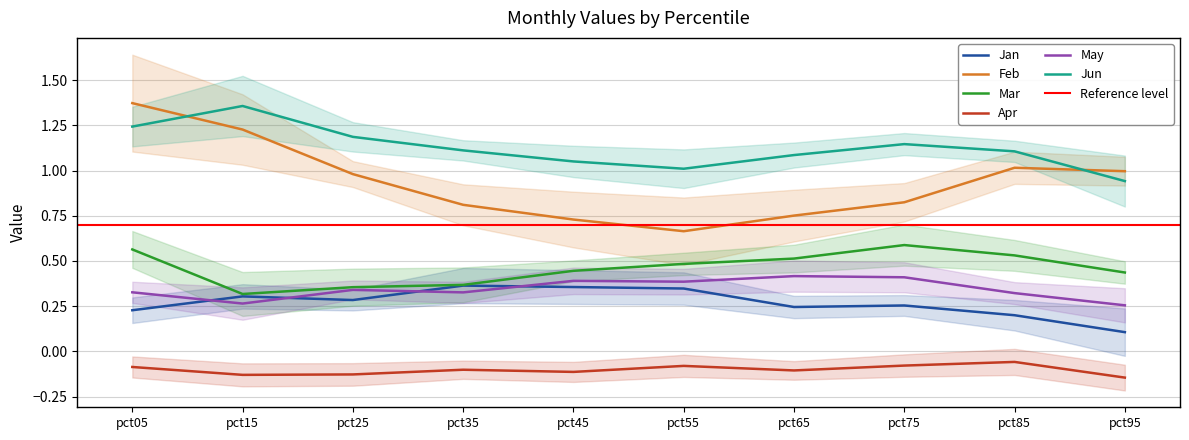

Reading right to left, extract all data points from this chart.

Jan: 0.1	0.2	0.3	0.2	0.3	0.4	0.4	0.3	0.3	0.2
Feb: 1.0	1.0	0.8	0.8	0.7	0.7	0.8	1.0	1.2	1.4
Mar: 0.4	0.5	0.6	0.5	0.5	0.4	0.4	0.4	0.3	0.6
Apr: -0.1	-0.1	-0.1	-0.1	-0.1	-0.1	-0.1	-0.1	-0.1	-0.1
May: 0.3	0.3	0.4	0.4	0.4	0.4	0.3	0.3	0.3	0.3
Jun: 0.9	1.1	1.1	1.1	1.0	1.1	1.1	1.2	1.4	1.2